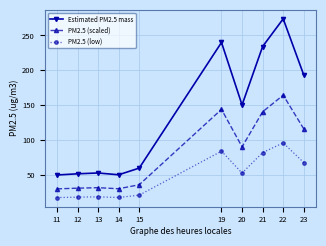

At which label does Estimated PM2.5 mass reach its peak?

22